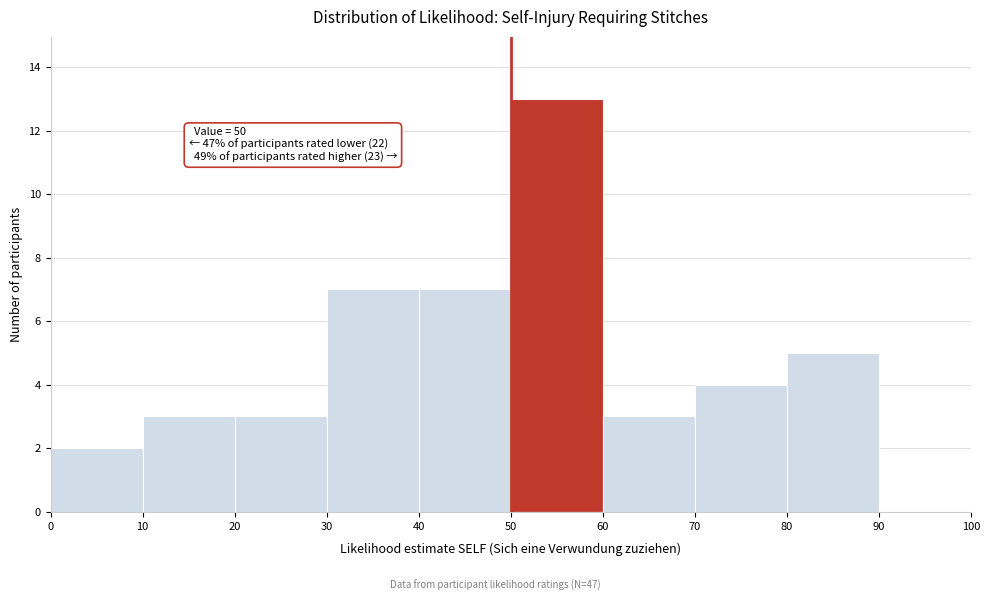

Which range on the x-axis has the tallest bar?

50 to 60